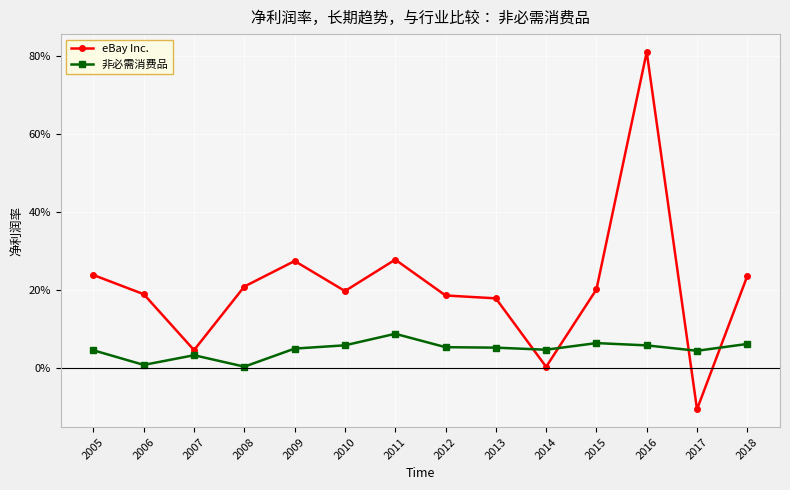

Where is the first local minimum for eBay Inc.?

2007